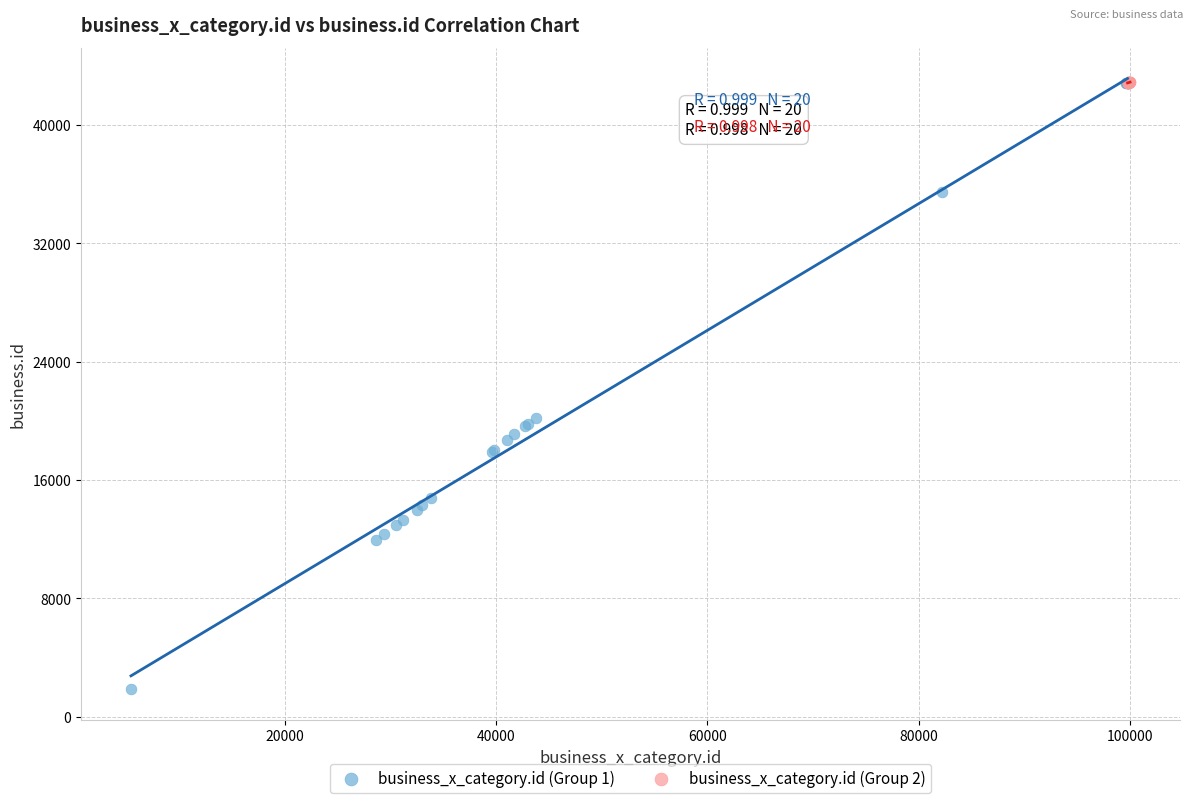

What are all the series names shown in the legend?

business_x_category.id (Group 1), business_x_category.id (Group 2)